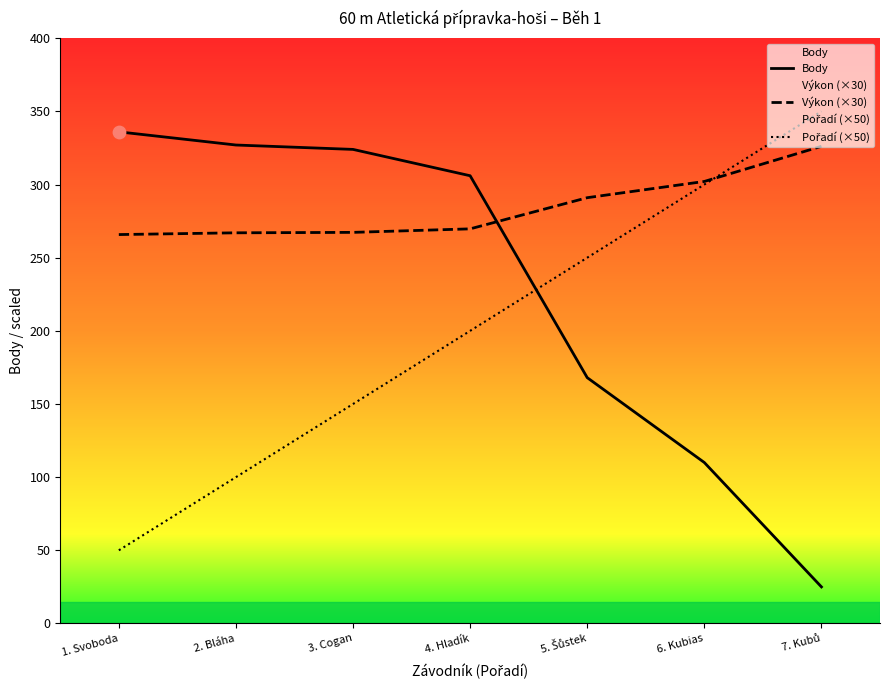

What are all the series names shown in the legend?

Body, Výkon (×30), Pořadí (×50)